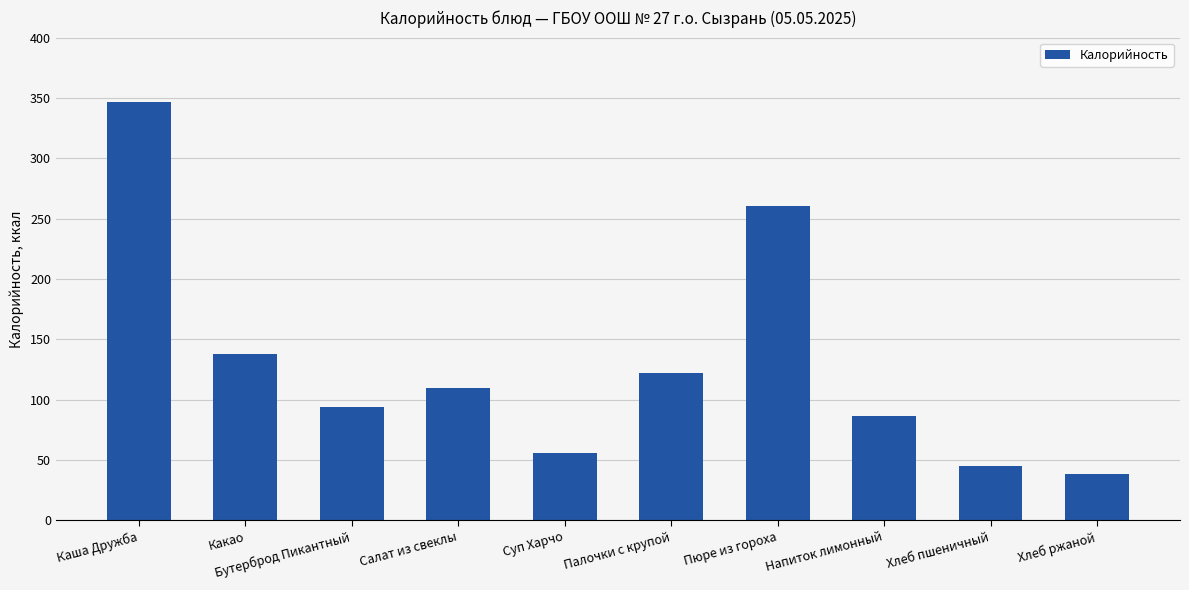

What is the label of the 5th bar from the right?

Палочки с крупой